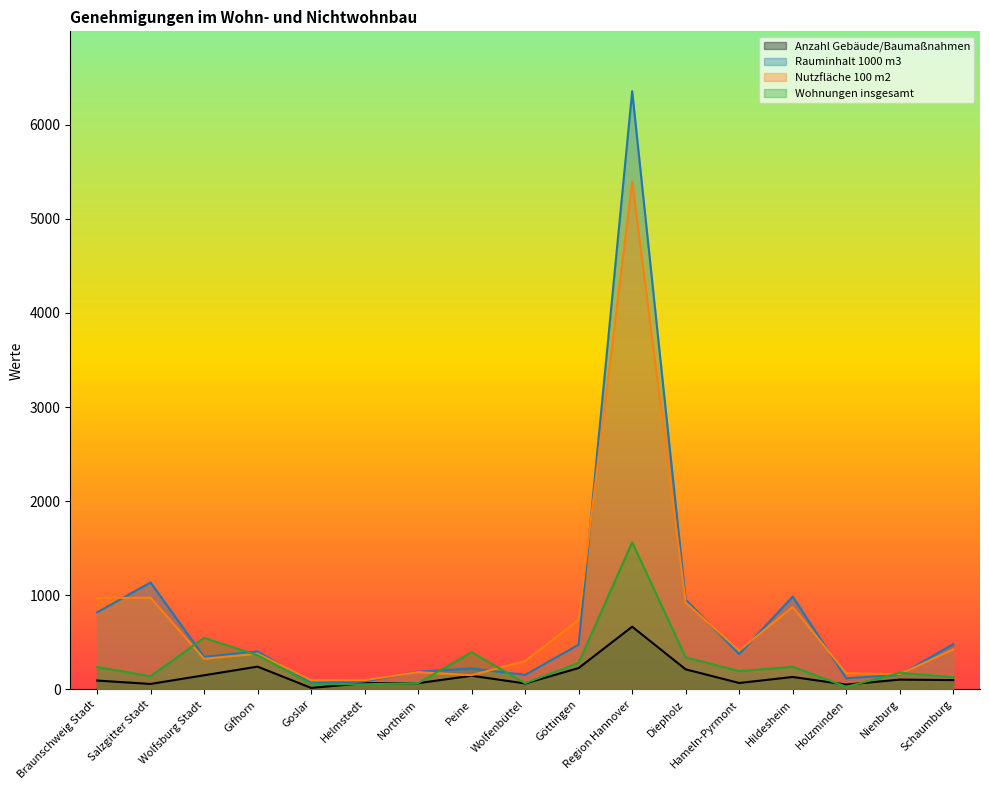

Which category has the lowest value in the Wohnungen insgesamt series?

Holzminden